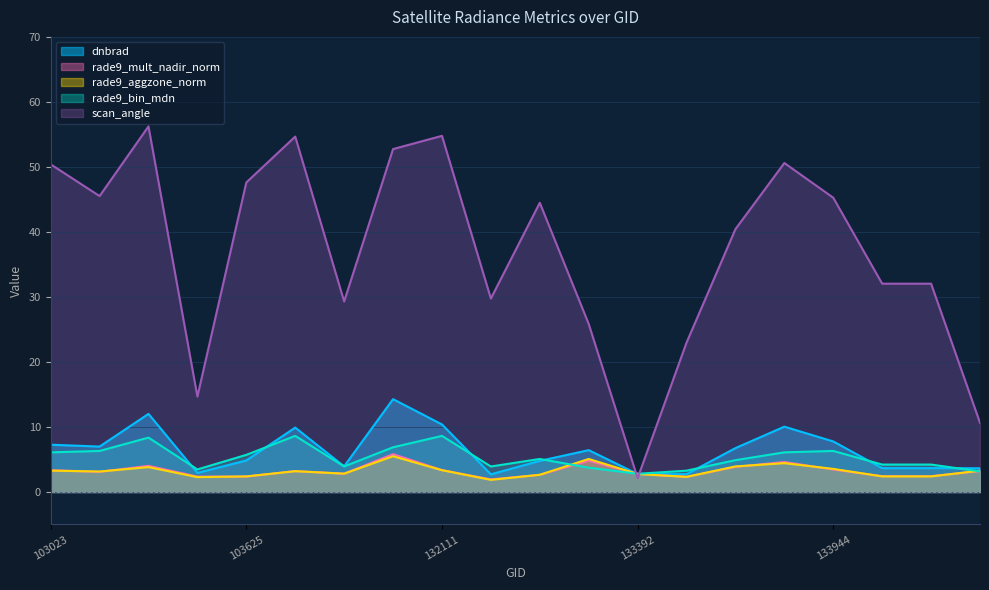

Where is the first local minimum for scan_angle?

103031